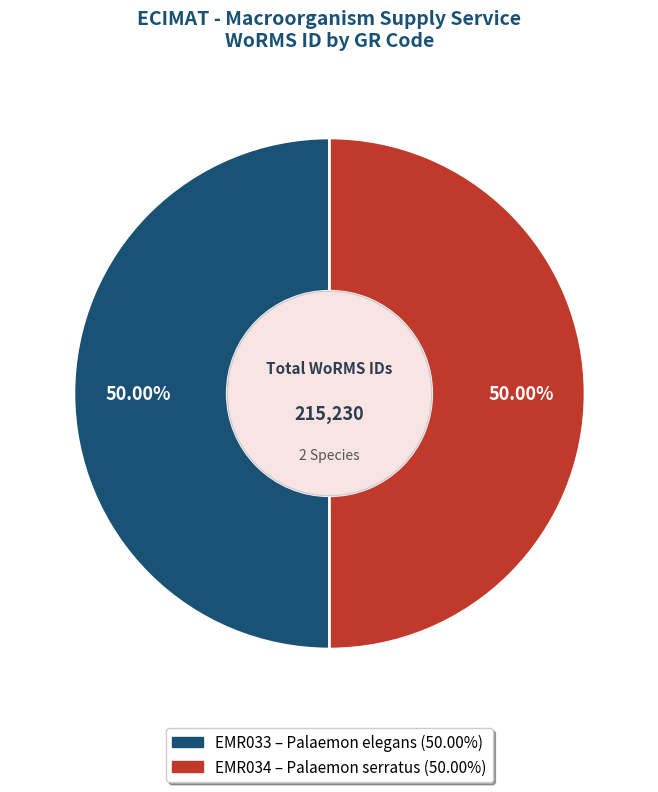

Do EMR034 and EMR033 together represent more than half of the pie?

Yes